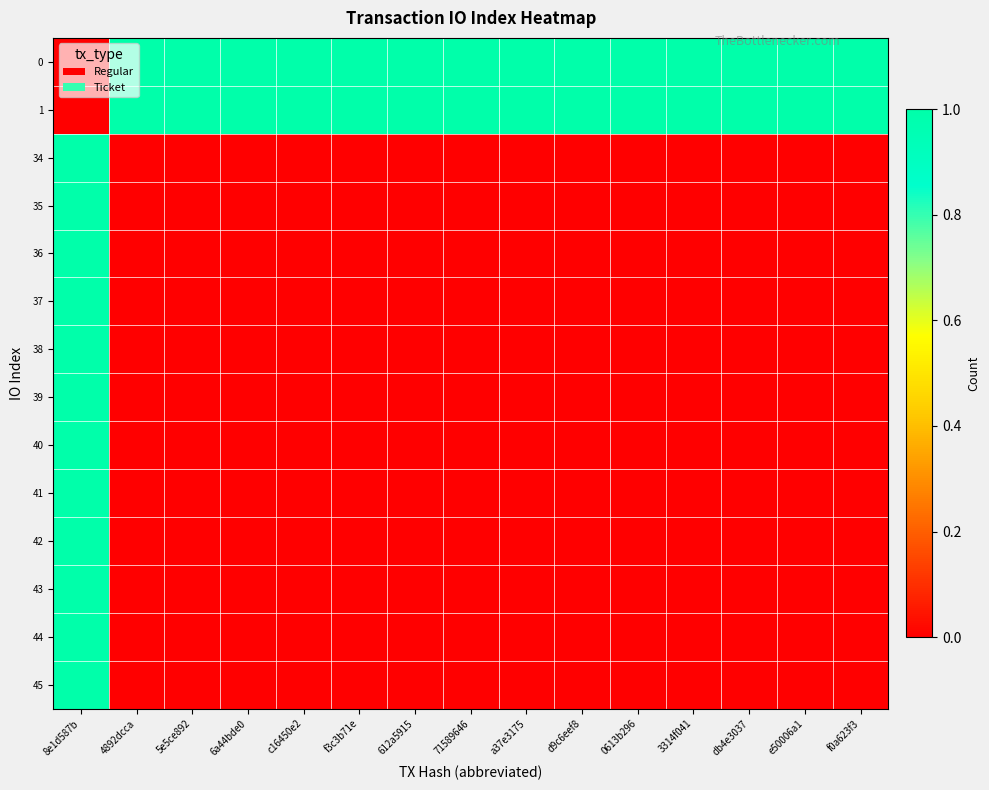

Between e50006a1 and 8e1d587b, which is larger?

e50006a1